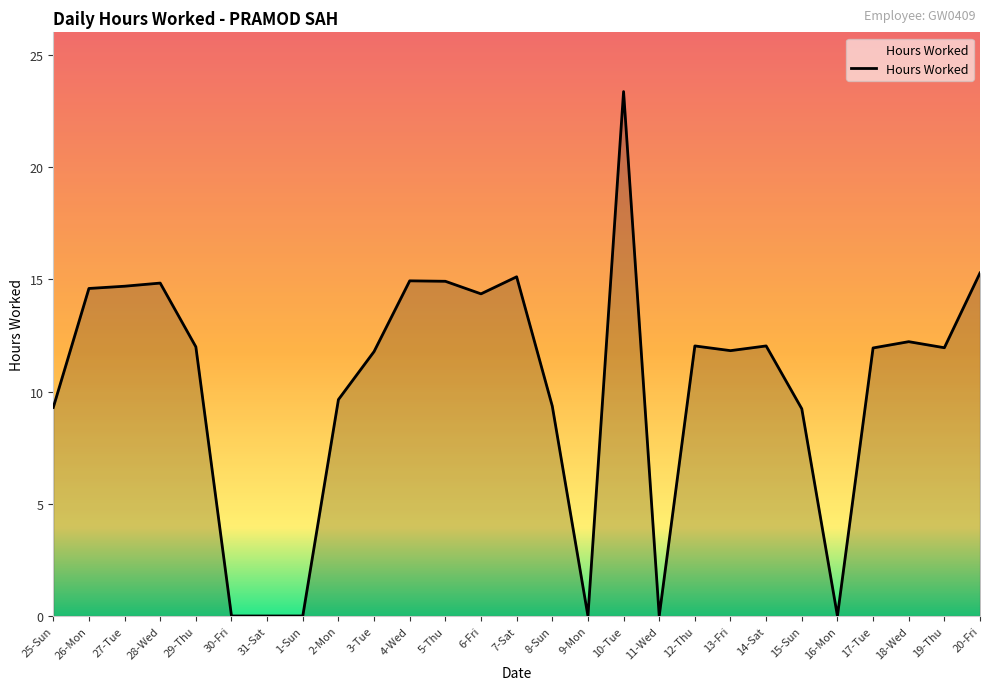

The chart shows a value of 9.2 at 15-Sun. True or false?

True